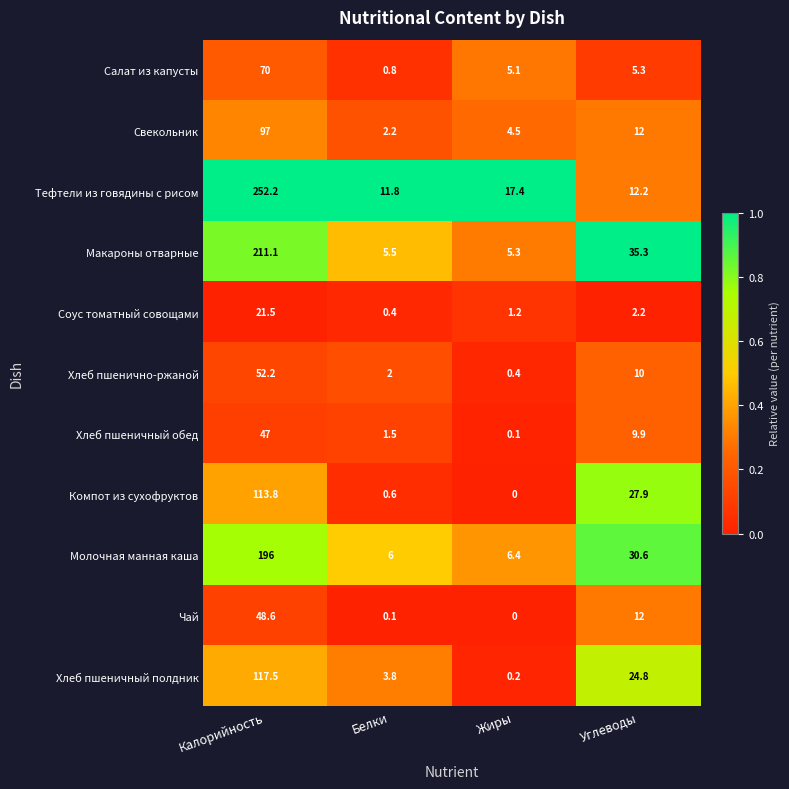

What is the sum of all Хлеб пшеничный обед values?

58.5